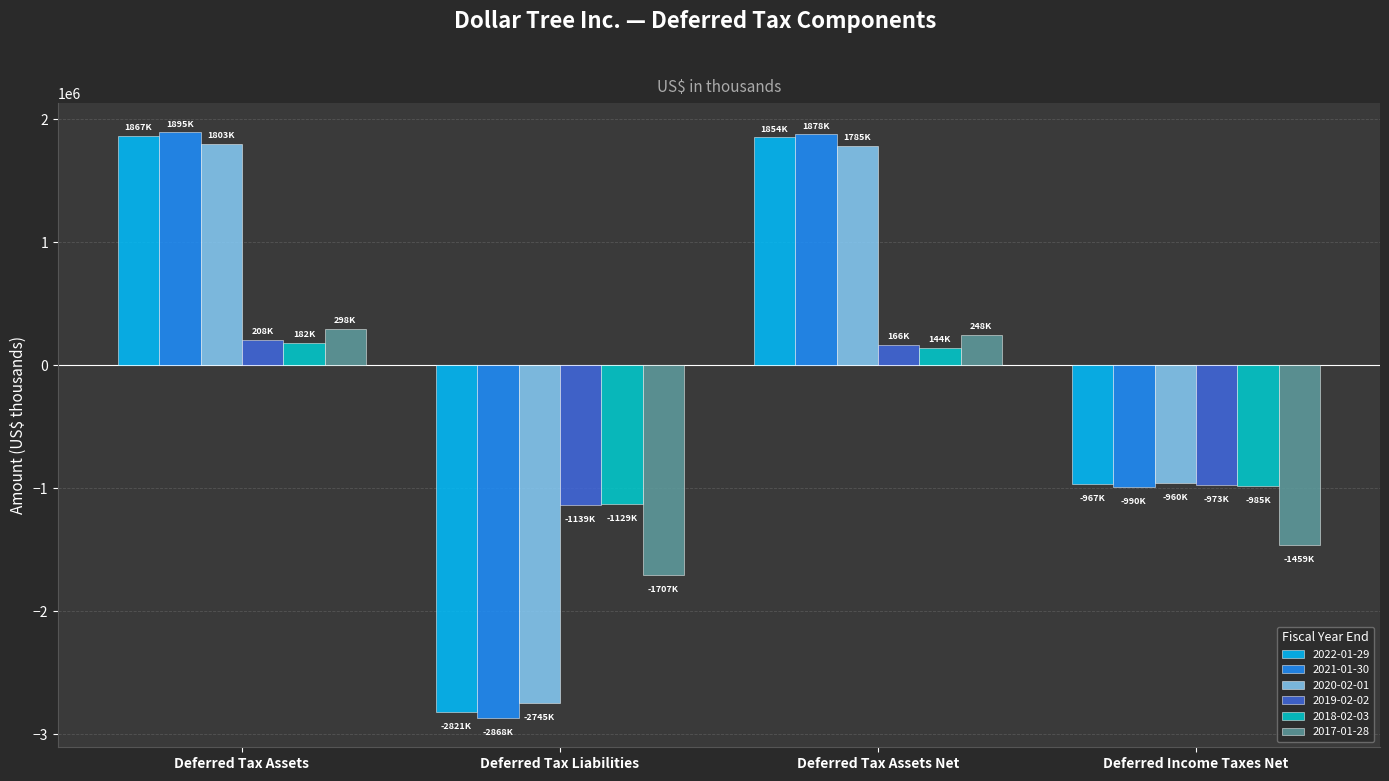

What is the total value across all series at Deferred Tax Assets Net?

6074100